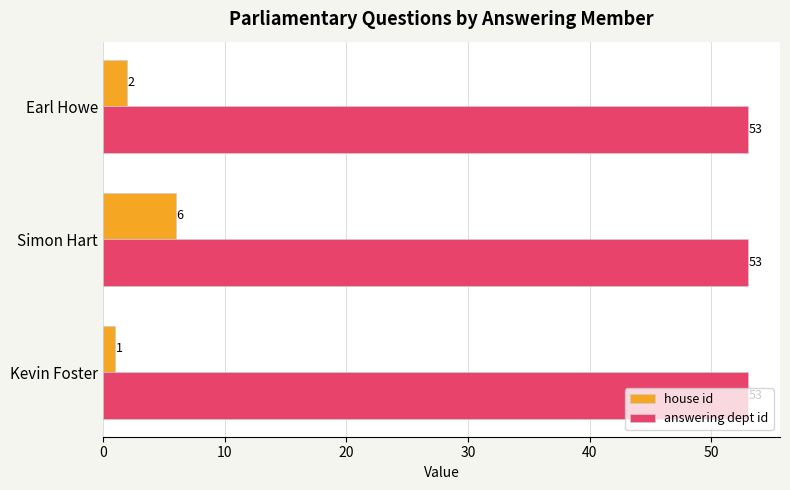

What is the sum of all house id values?

9